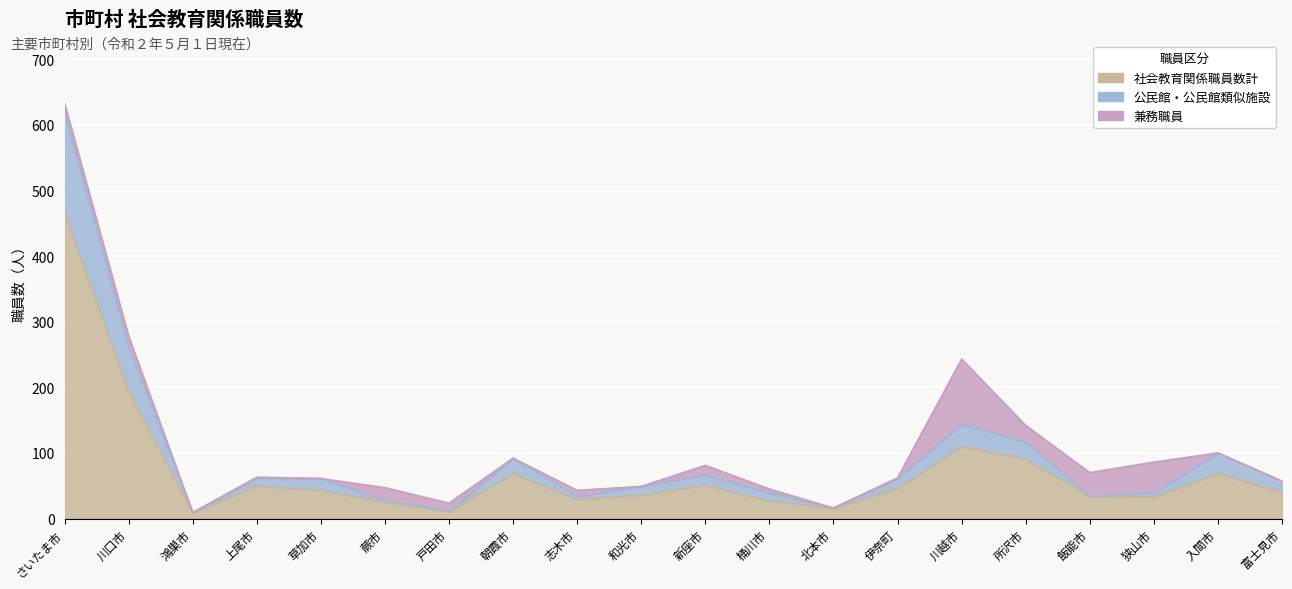

Is it true that 公民館・公民館類似施設 equals 9 at 鴻巣市?

True